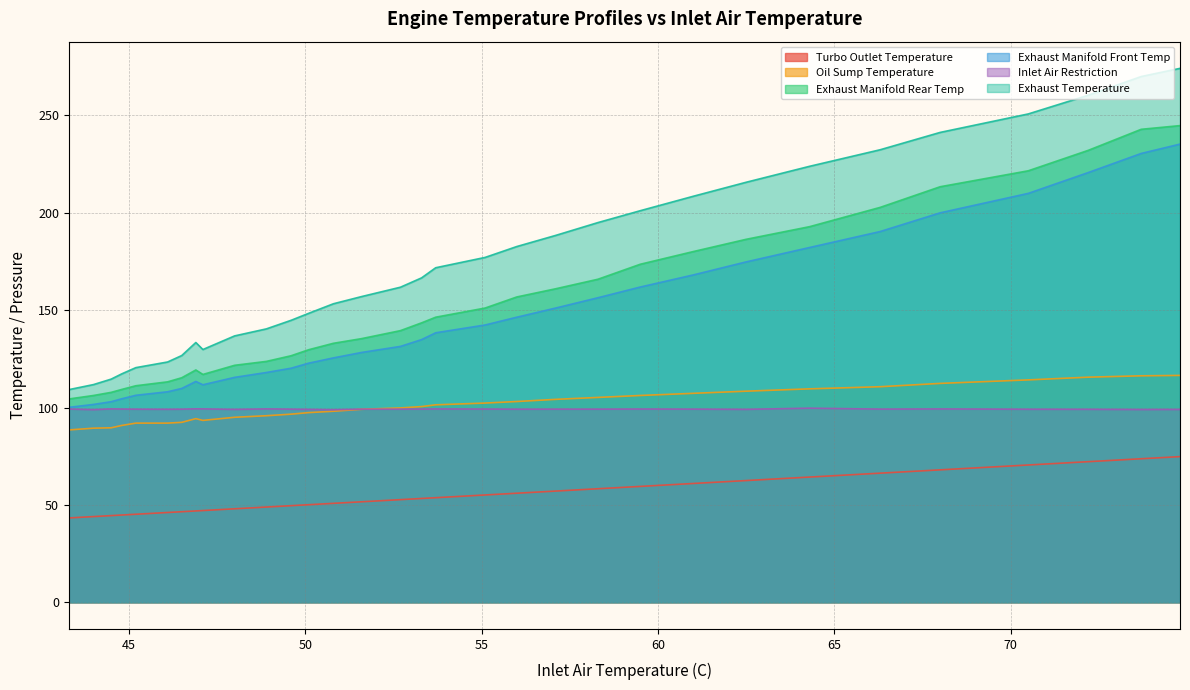

Rank the series by their maximum value, from lowest to highest.

Turbo Outlet Temperature, Inlet Air Restriction, Oil Sump Temperature, Exhaust Manifold Front Temp, Exhaust Manifold Rear Temp, Exhaust Temperature